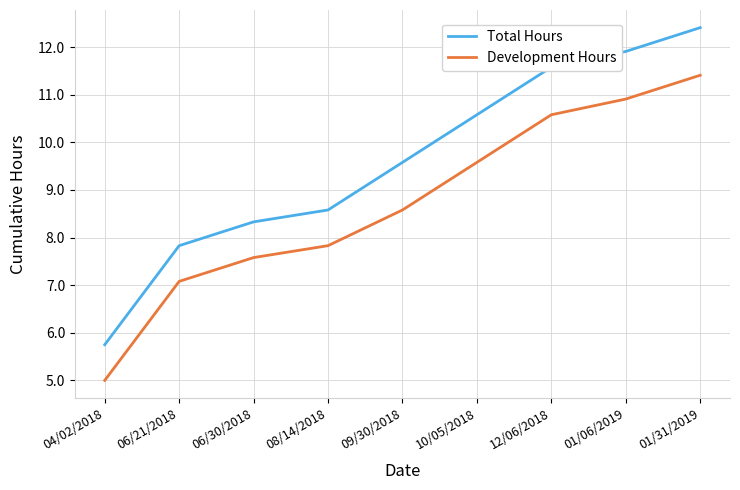

Is the value of Development Hours at 06/30/2018 greater than the value of Total Hours at 06/30/2018?

No